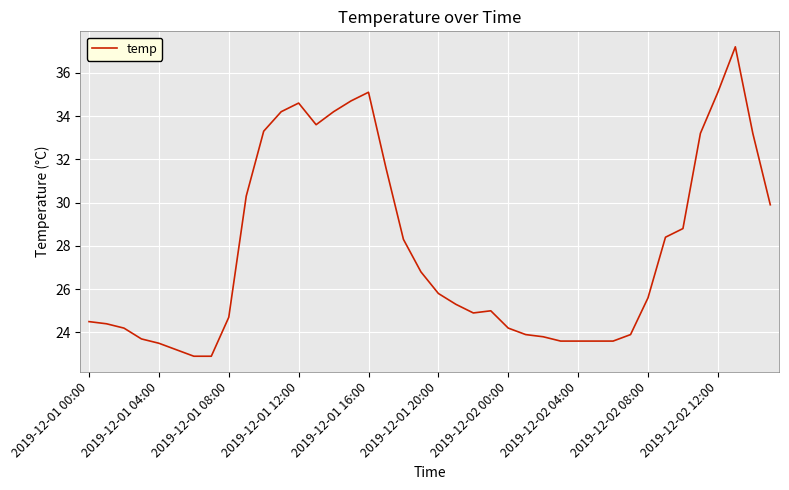

What is the maximum value shown in the chart?

37.2